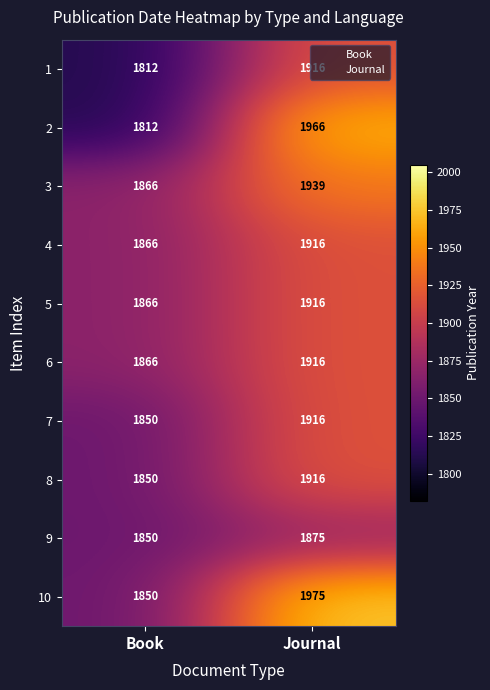

What is the difference between the highest and lowest values at Book?

54